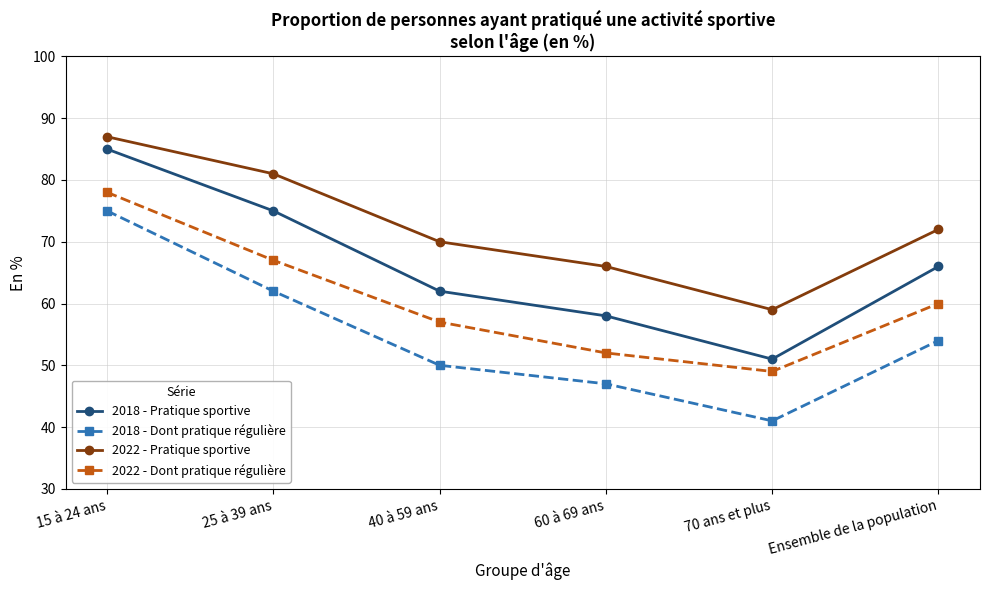

What position from the left is 15 à 24 ans?

1